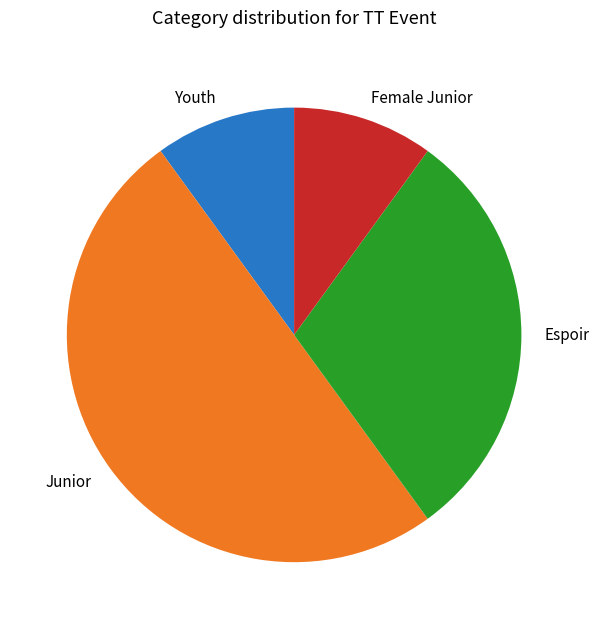

Is the sum of Youth and Espoir greater than half?

No